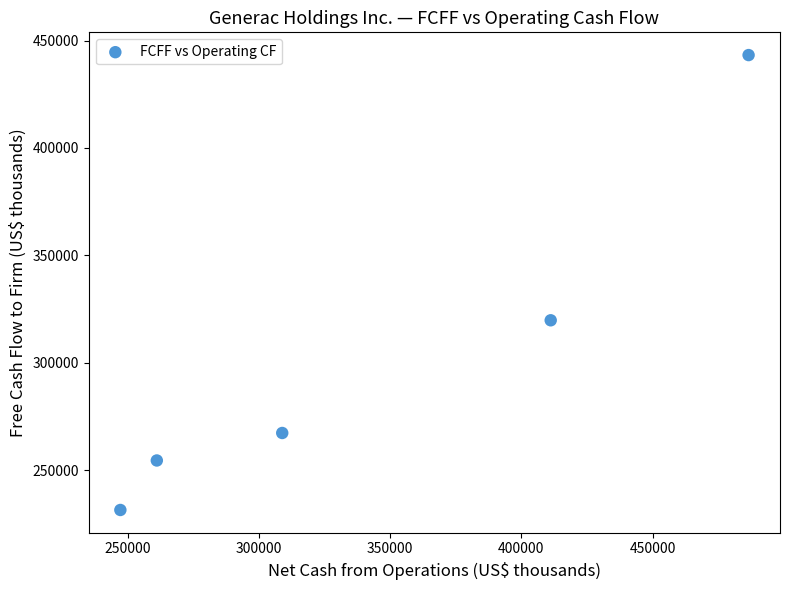

What is the range of Y values (max minus min)?

211688